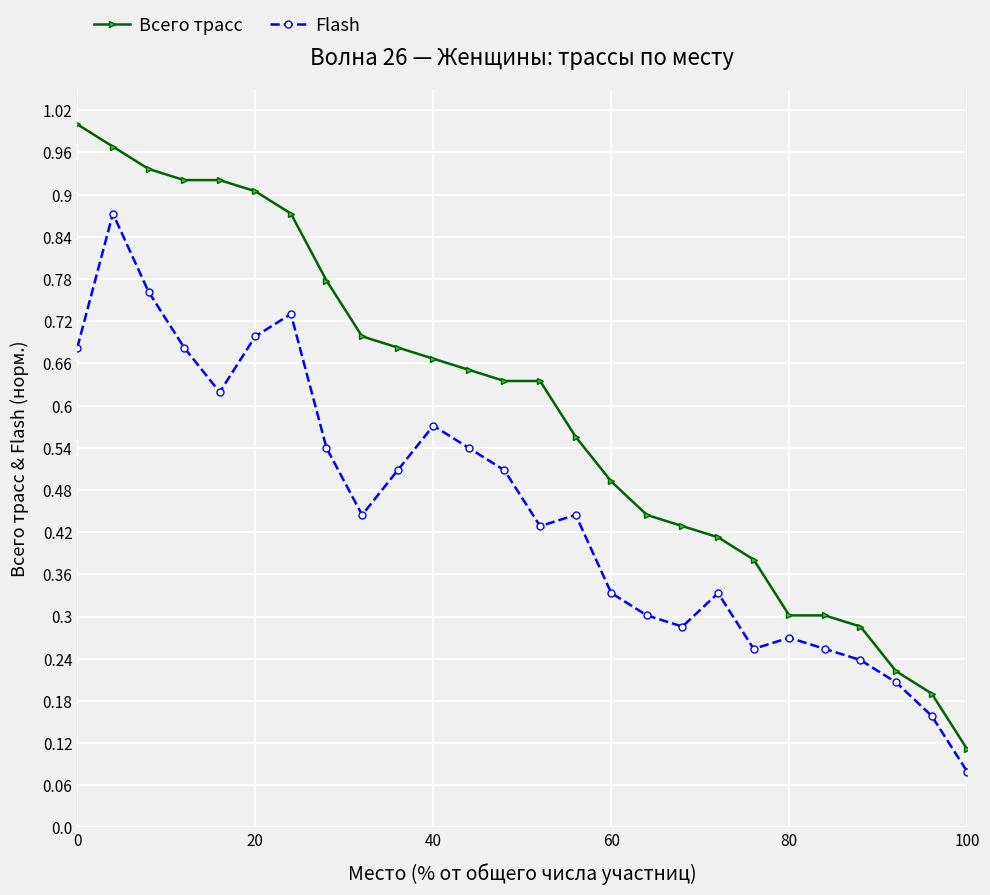

How many categories are shown in the chart?

26